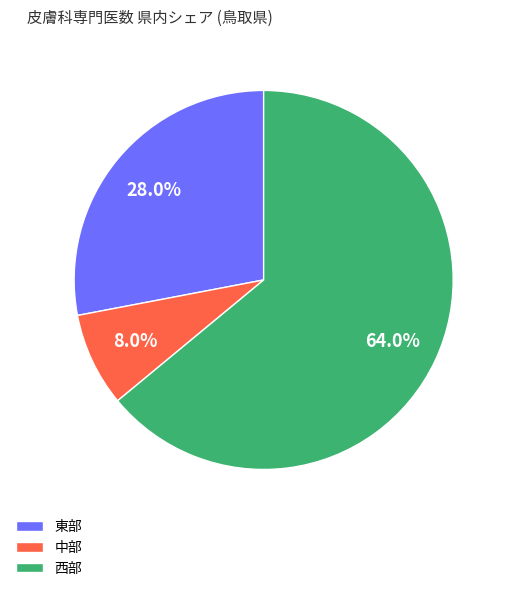

Which slice is the largest?

西部